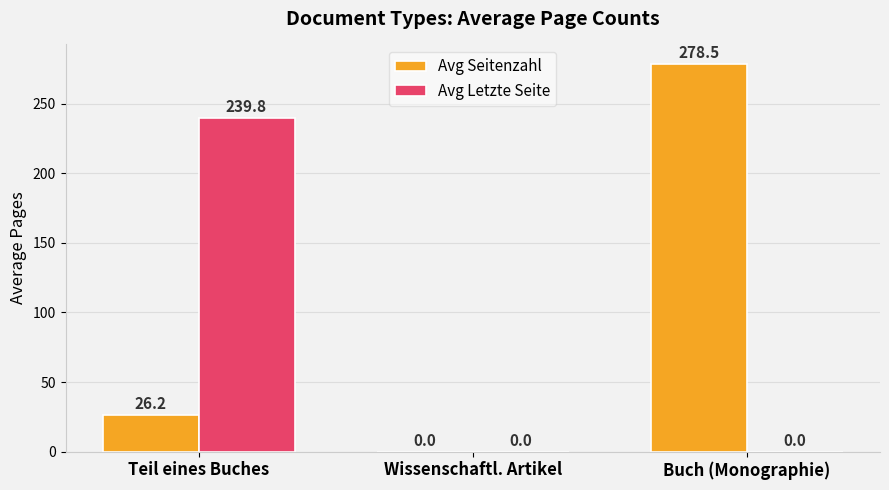

What is the greatest value displayed?

278.5